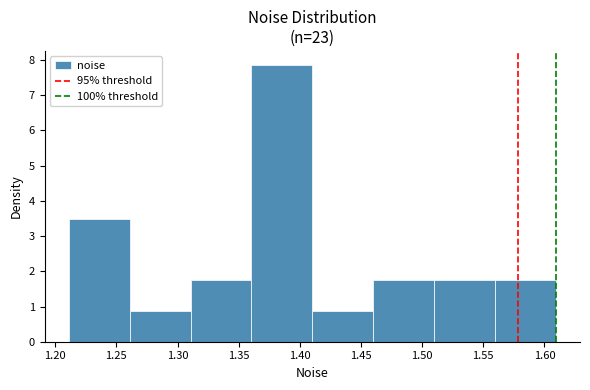

Reading left to right, list every bar in this chart as the range it spans on the x-axis followed by its height. Neither the bar edges nor the heights are printed on the chart, so give them approximately, as read against the axes.

1.21 to 1.26: 3.5
1.26 to 1.31: 0.9
1.31 to 1.36: 1.7
1.36 to 1.41: 7.9
1.41 to 1.46: 0.9
1.46 to 1.51: 1.7
1.51 to 1.56: 1.7
1.56 to 1.61: 1.7